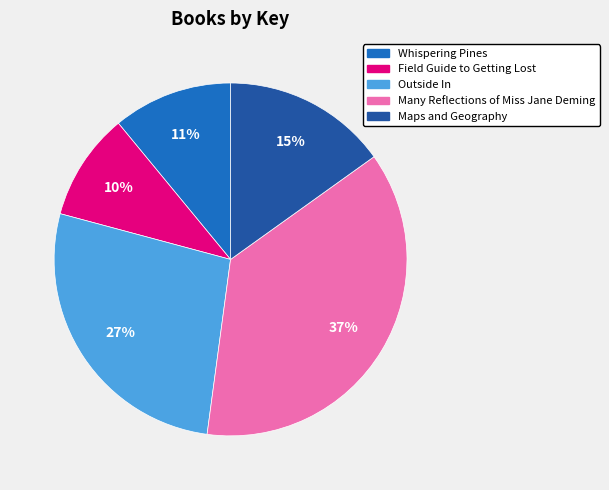

Combined, do Maps and Geography and Field Guide to Getting Lost account for over 50%?

No